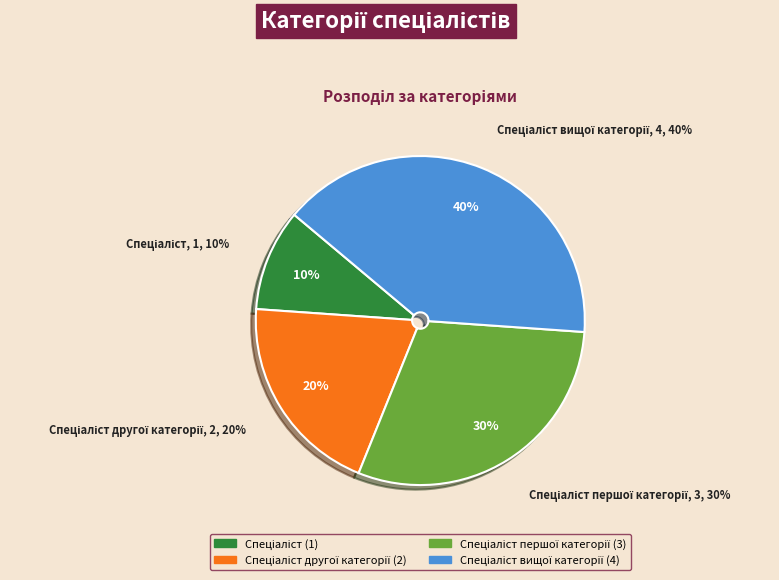

Is there any slice that represents more than half of the pie?

No